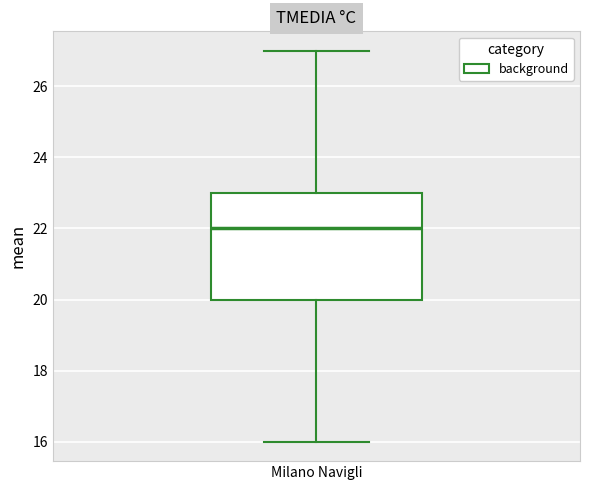

Read this box plot against the y-axis: the position of the median line, the range covered by the box, and the ends of both whiskers. The values are not printed on the chart, so give them approximately, as read against the axis.

median 22, box 20 to 23, whiskers 16 to 27